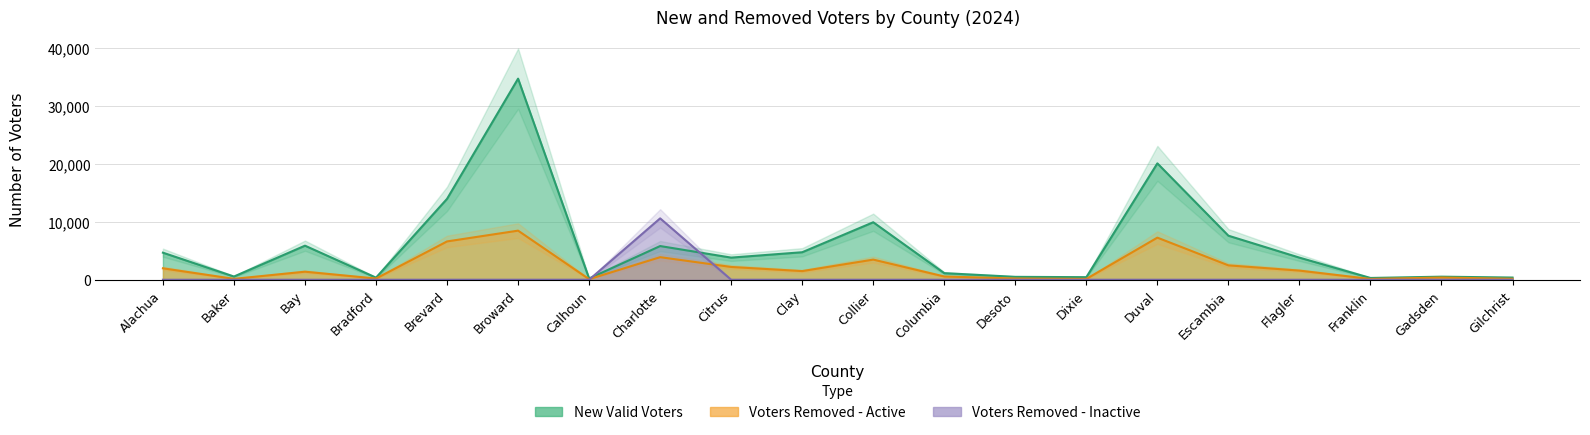

Between Broward and Columbia, which series saw the biggest shift?

New Valid Voters